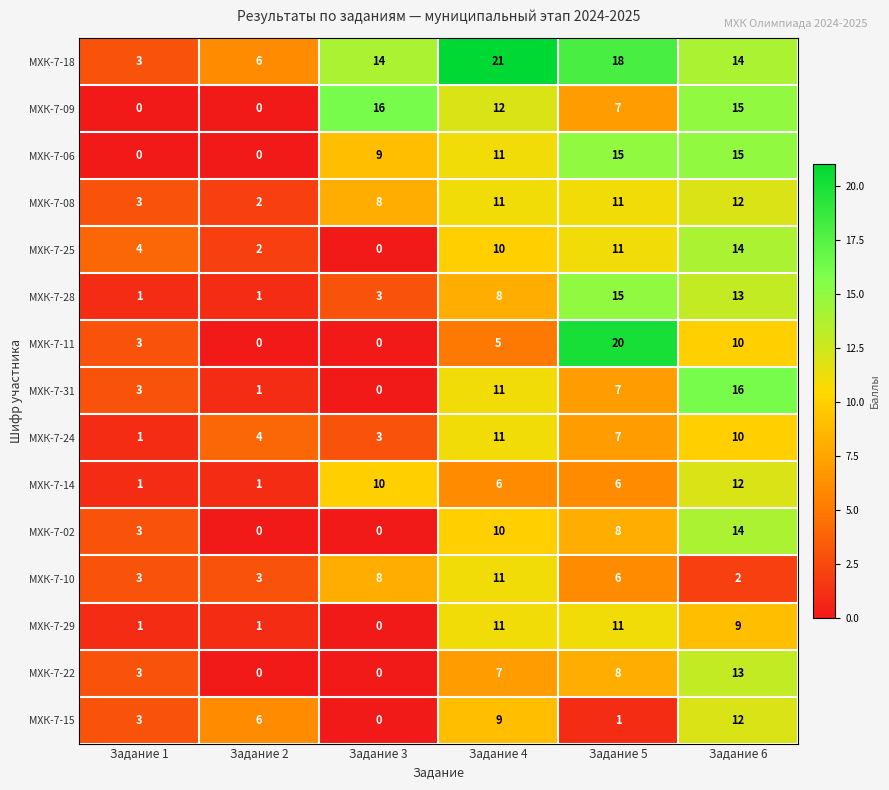

What is the average value of the МХК-7-08 series?

8